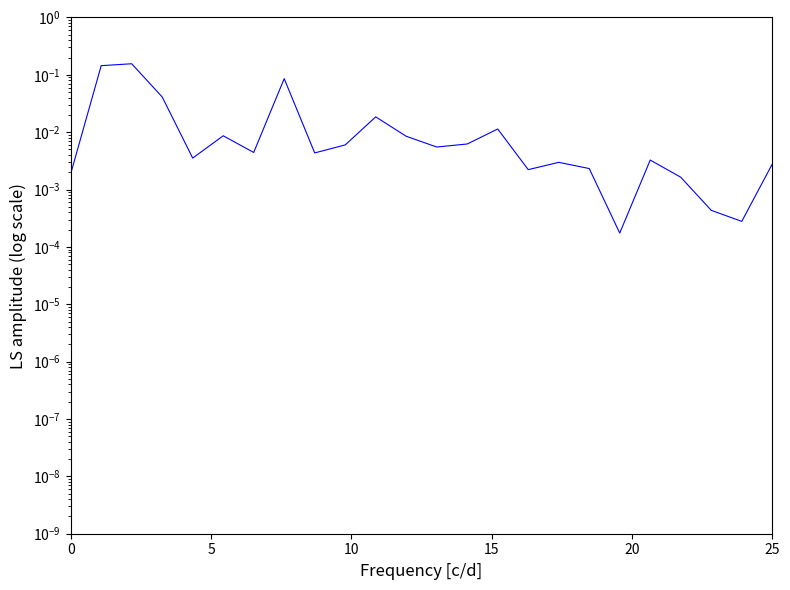

The value at 0 is 0.0. True or false?

False